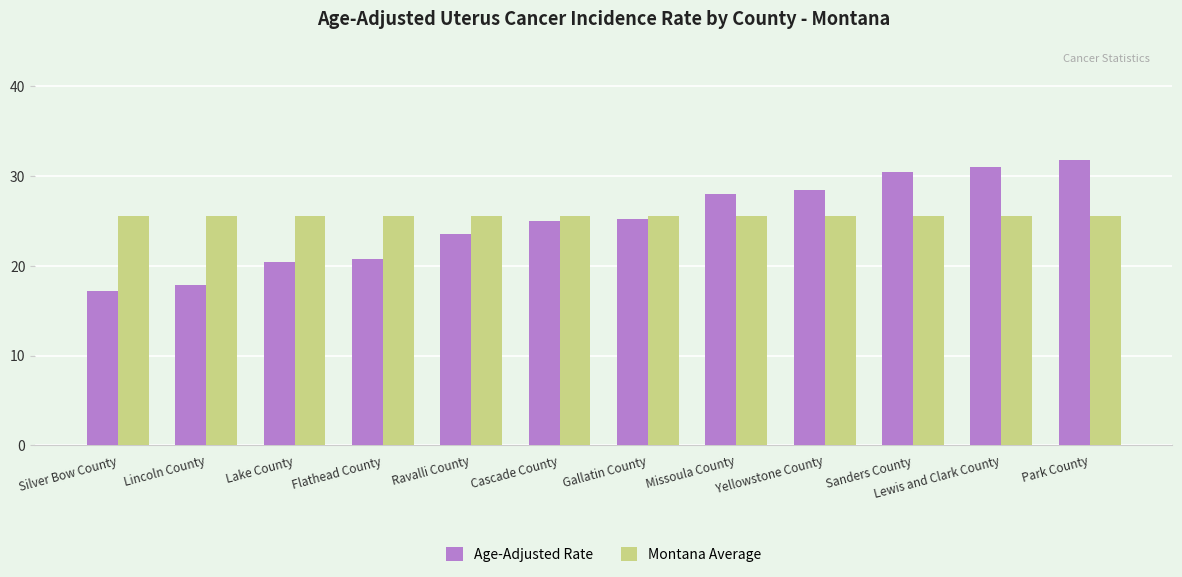

What is the sum of the Montana Average values at Ravalli County and Lewis and Clark County?

51.2